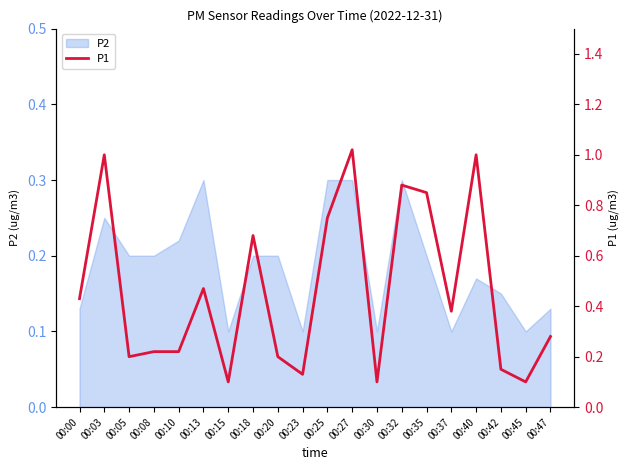

Which category has the highest value across all series?

00:27